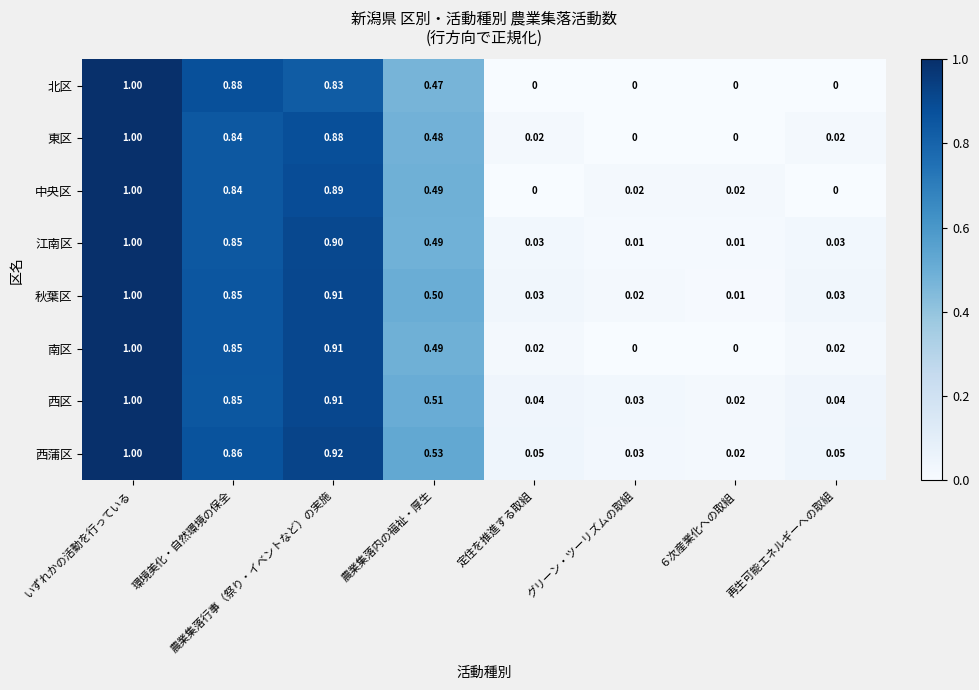

Which series changed the most between 農業集落内の福祉・厚生 and 定住を推進する取組?

中央区